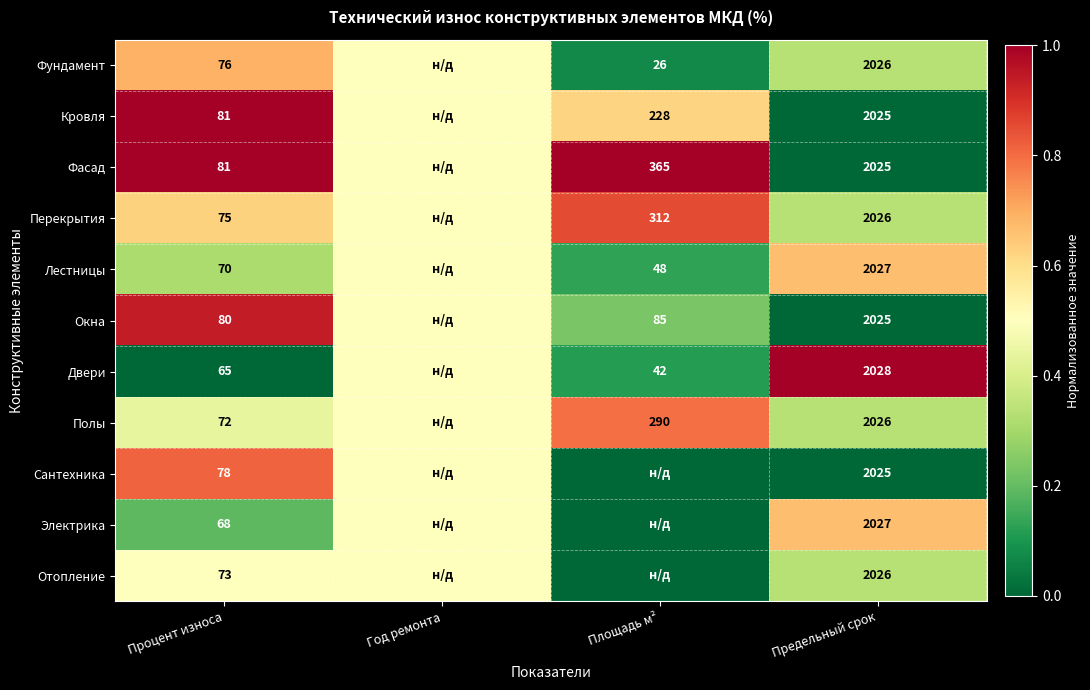

The Полы series shows 1.4 at Площадь м². True or false?

False